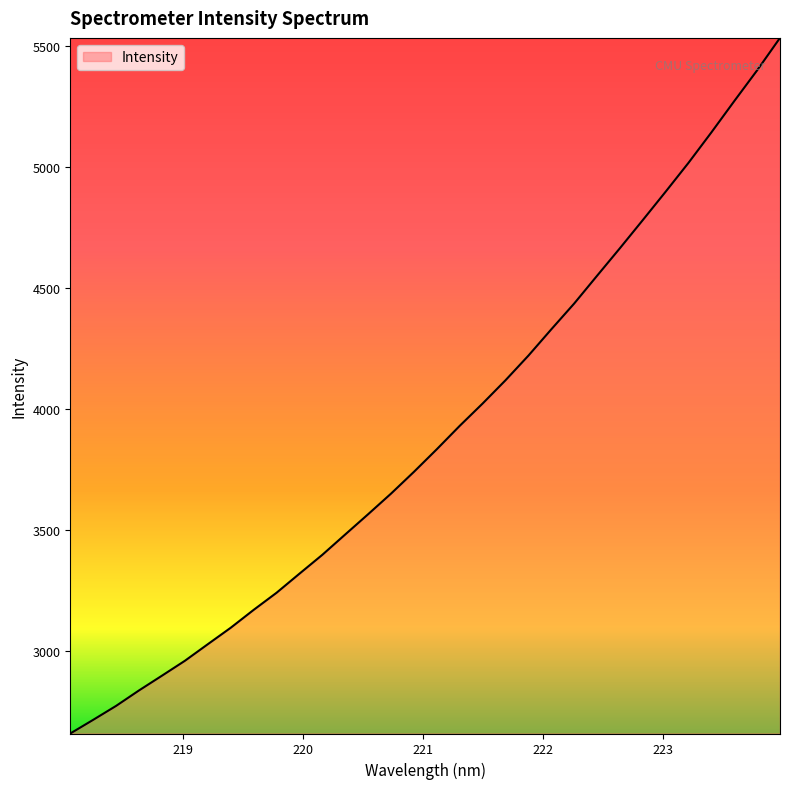

What is the difference between the maximum and minimum values?

2876.6